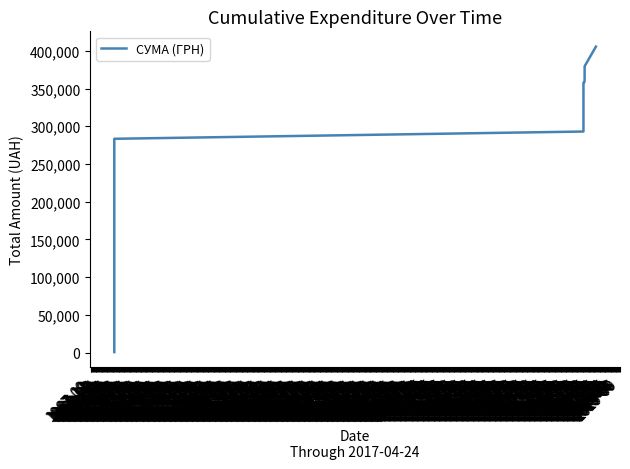

Rank the categories by value from lowest to highest.

1967-09, 1967-10, 1967-11, 1967-12, 1968-01, 1968-02, 1968-03, 1968-04, 1968-05, 1968-06, 1968-07, 1968-08, 1968-09, 1968-10, 1968-11, 1968-12, 1969-01, 1969-02, 1969-03, 1969-04, 1969-05, 1969-06, 1969-07, 1969-08, 1969-09, 1969-10, 1969-11, 1969-12, 1970-01, 1970-02, 1970-03, 1970-04, 1970-05, 1970-06, 1970-07, 1970-08, 1970-09, 1970-10, 1970-11, 1970-12